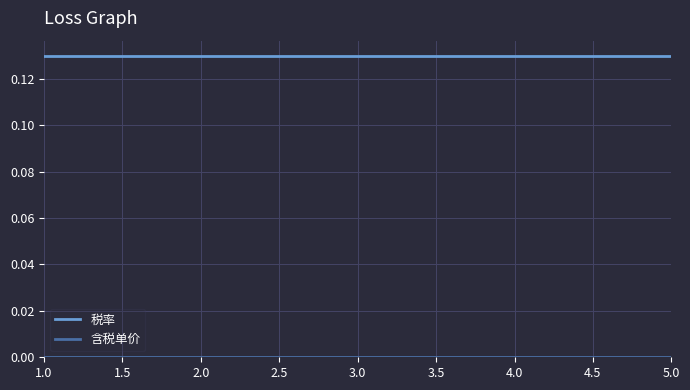

What position from the left is 4.0?

4